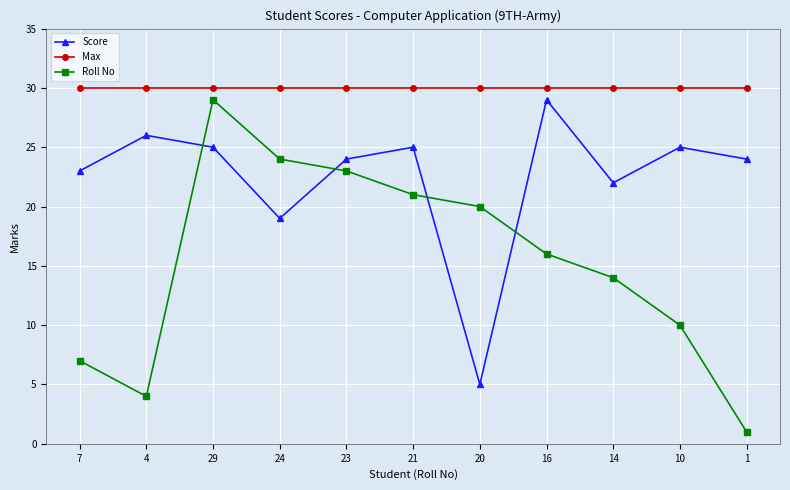

Which label corresponds to the smallest value in the chart?

1